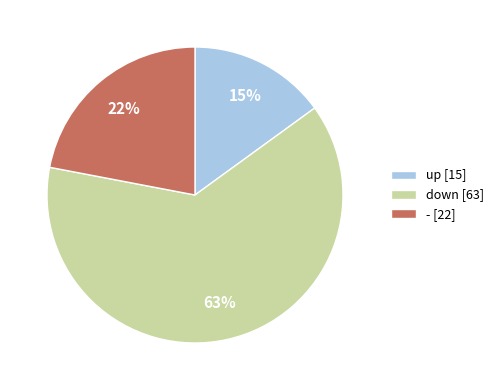

Rank the categories by value from lowest to highest.

up, -, down